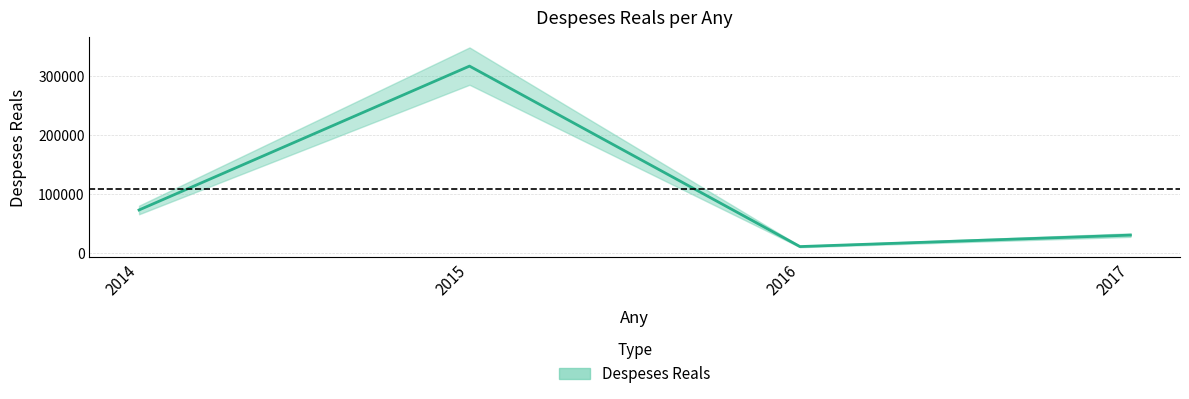

What is the difference between the second highest and second lowest values?

42654.6